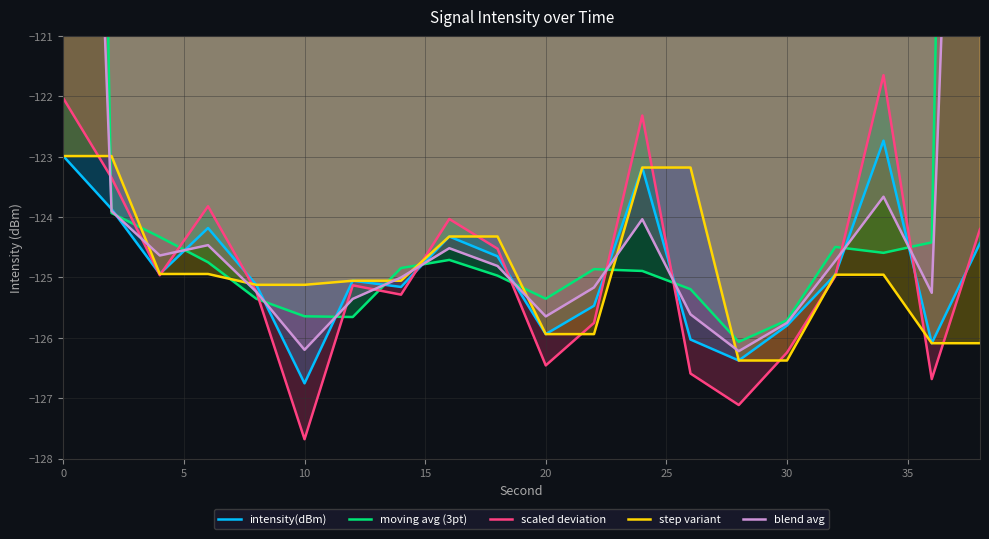

Reading left to right, extract all data points from this chart.

intensity(dBm): -123.0	-123.9	-124.9	-124.2	-125.1	-126.8	-125.1	-125.2	-124.3	-124.6	-125.9	-125.5	-123.2	-126.0	-126.4	-125.8	-125.0	-122.7	-126.1	-124.4
moving avg (3pt): -82.3	-123.9	-124.3	-124.7	-125.4	-125.6	-125.7	-124.8	-124.7	-125.0	-125.4	-124.9	-124.9	-125.2	-126.1	-125.7	-124.5	-124.6	-124.4	-83.5
scaled deviation: -122.0	-123.3	-125.0	-123.8	-125.2	-127.7	-125.1	-125.3	-124.0	-124.5	-126.5	-125.8	-122.3	-126.6	-127.1	-126.2	-125.0	-121.6	-126.7	-124.2
step variant: -123.0	-123.0	-124.9	-124.9	-125.1	-125.1	-125.1	-125.1	-124.3	-124.3	-125.9	-125.9	-123.2	-123.2	-126.4	-126.4	-125.0	-125.0	-126.1	-126.1
blend avg: -102.6	-123.9	-124.6	-124.5	-125.2	-126.2	-125.4	-125.0	-124.5	-124.8	-125.6	-125.2	-124.0	-125.6	-126.2	-125.8	-124.7	-123.7	-125.3	-104.0